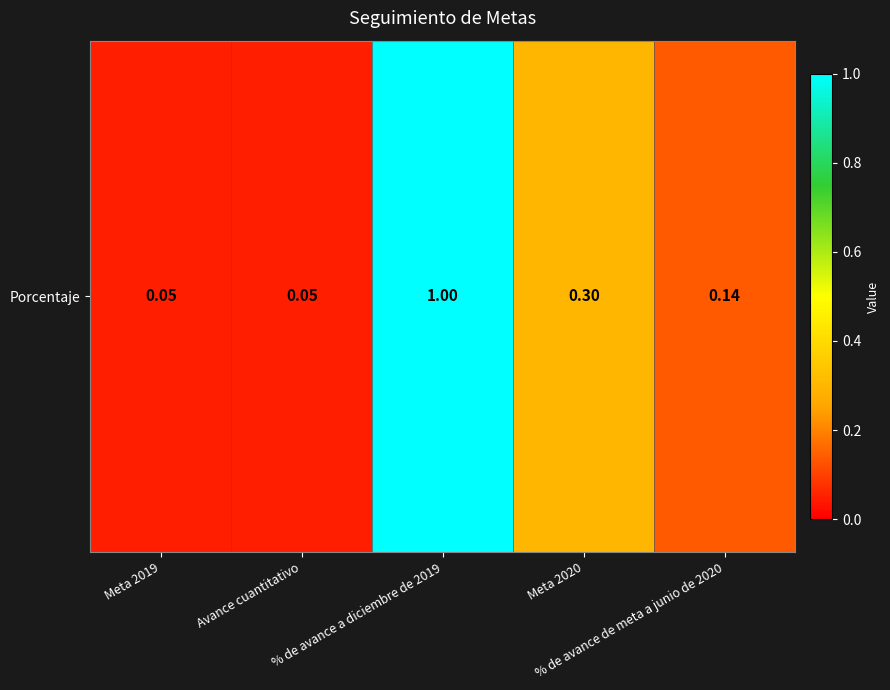

True or false: the data shows 0.1 at Avance cuantitativo.

False